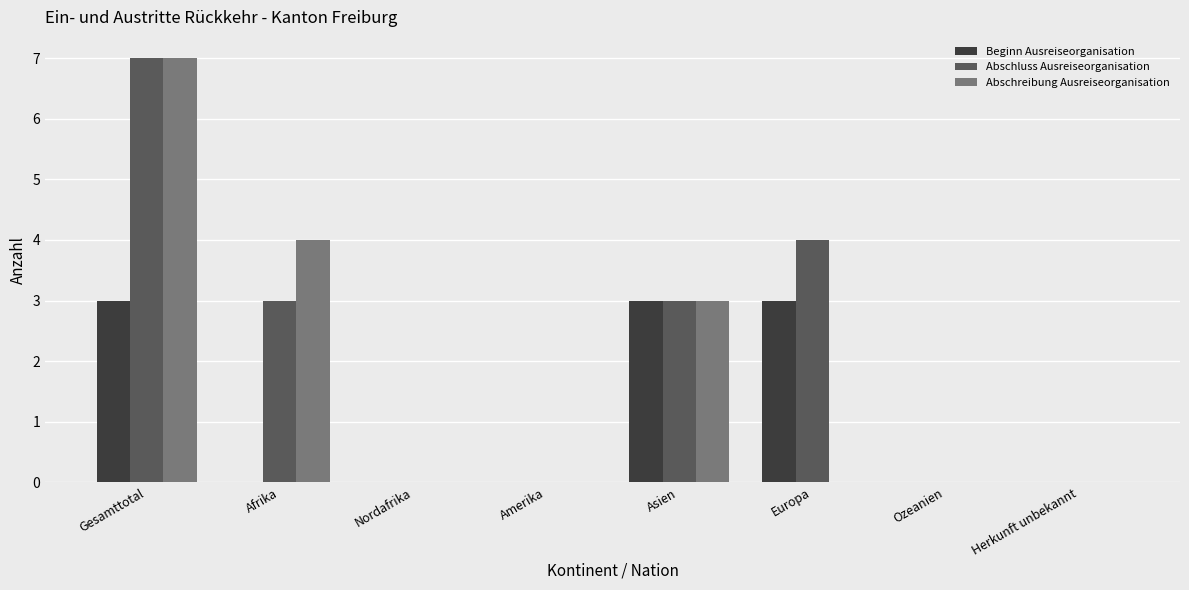

How many series are shown in this chart?

3